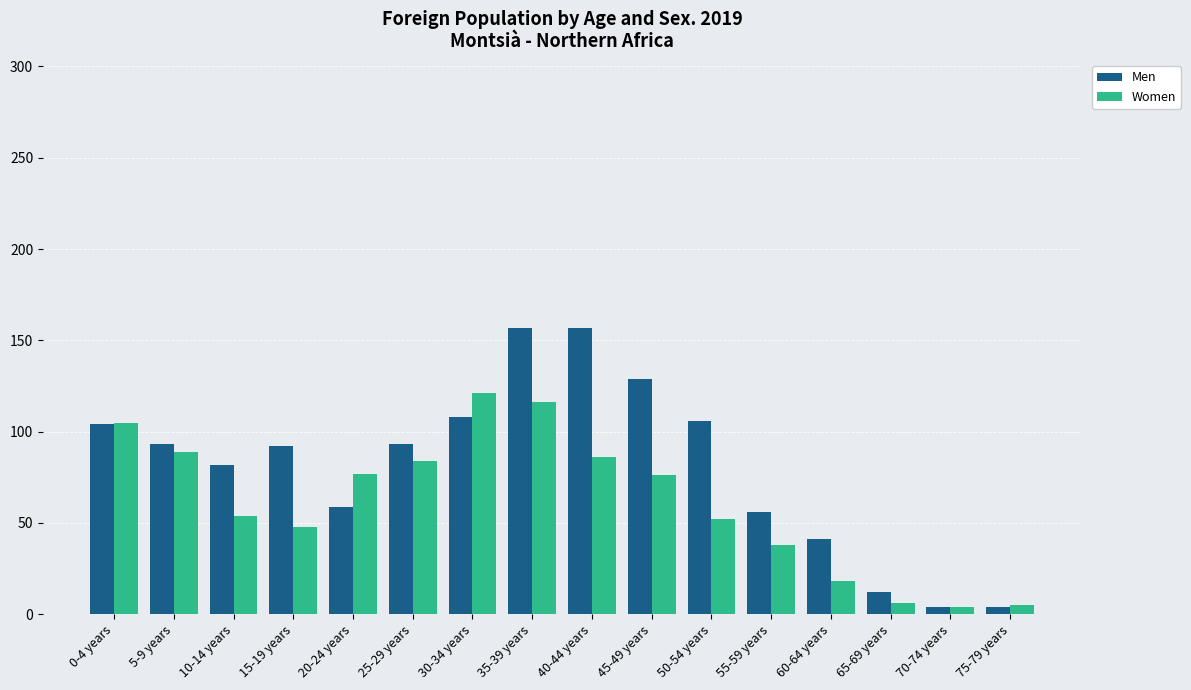

At 15-19 years, list the series in order from smallest to largest.

Women, Men